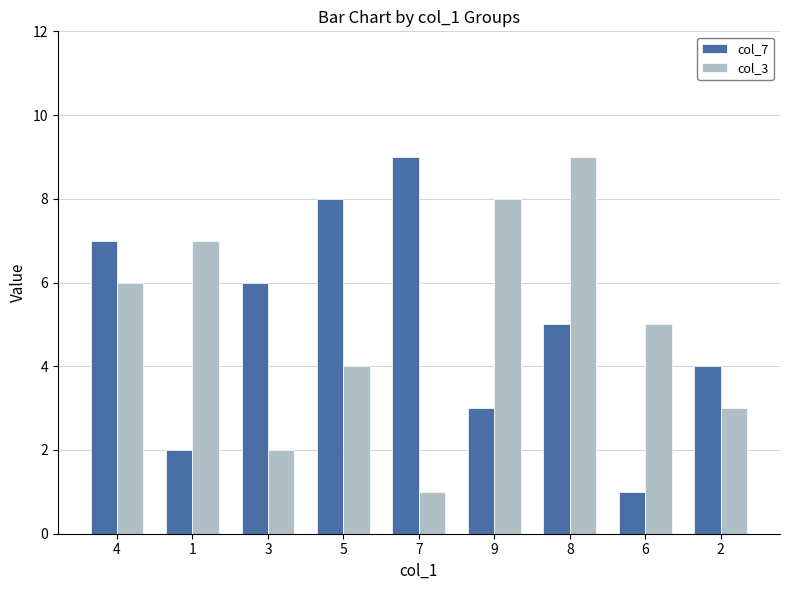

Between 1 and 7, which series saw the biggest shift?

col_7